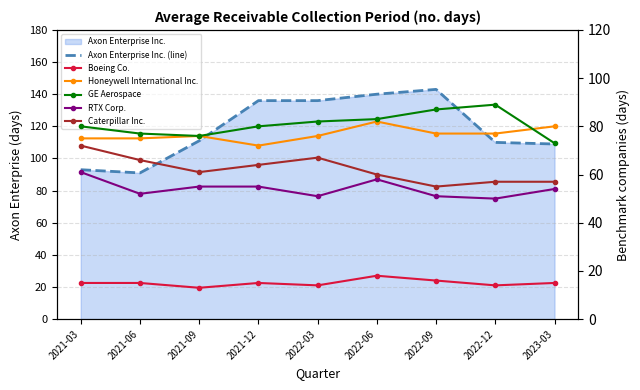

What is the difference between the highest and lowest values at 2021-12?

121